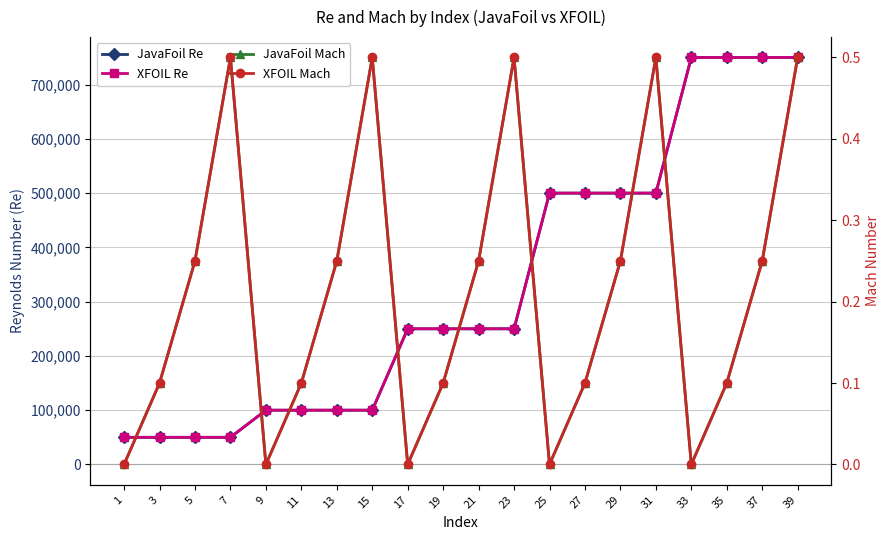

True or false: JavaFoil Re has a value of 250000.0 at 19.

True